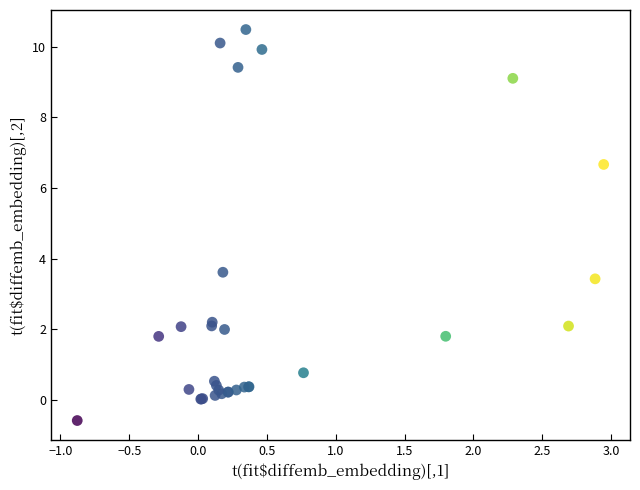

What Y value in the scatter plot is closest to 4?

3.6